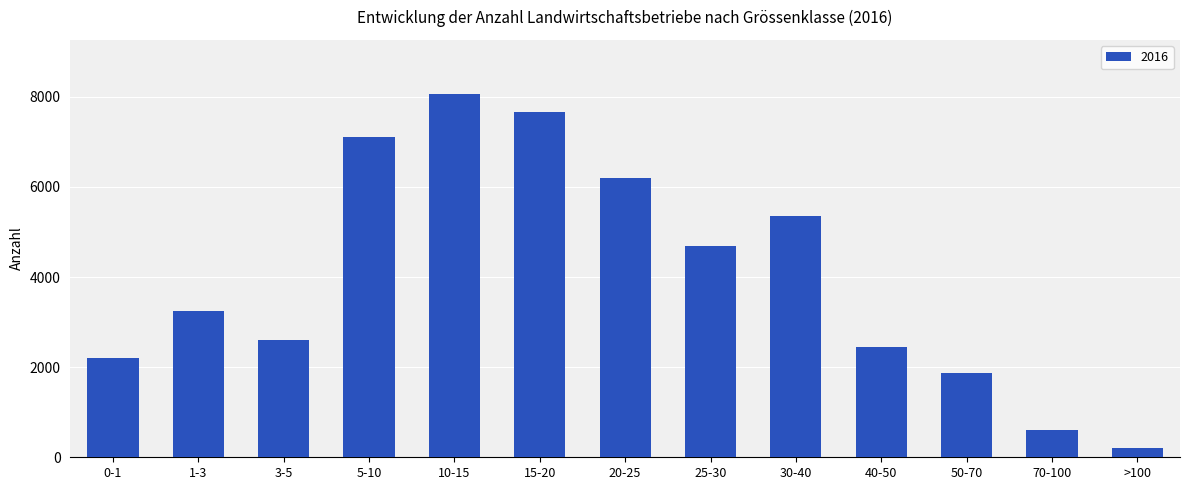

The chart shows a value of 8057 at 10-15. True or false?

True